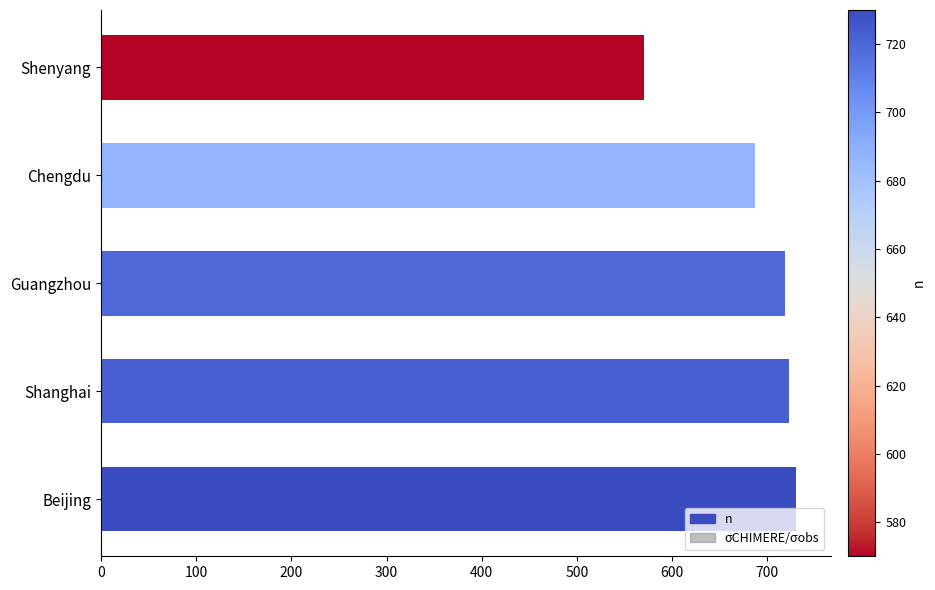

Rank the series by their average value, from highest to lowest.

n, σCHIMERE/σobs